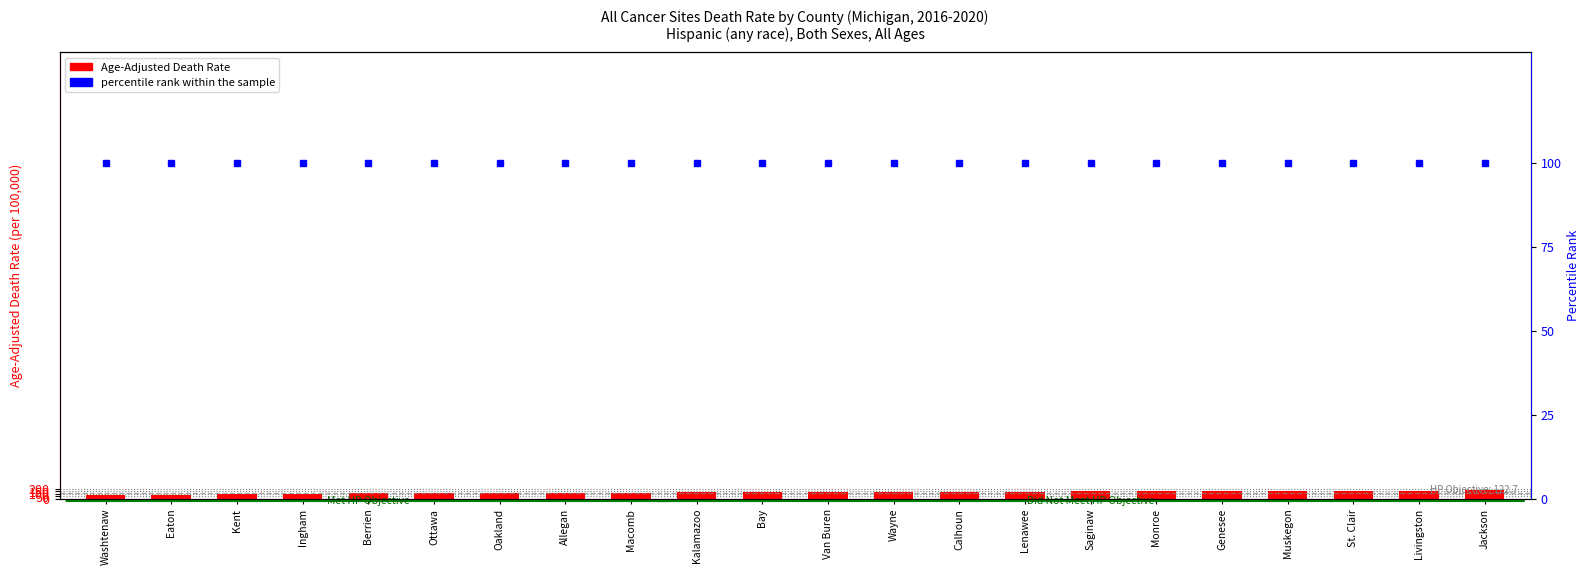

Is it true that Age-Adjusted Death Rate equals 157.0 at Muskegon?

True